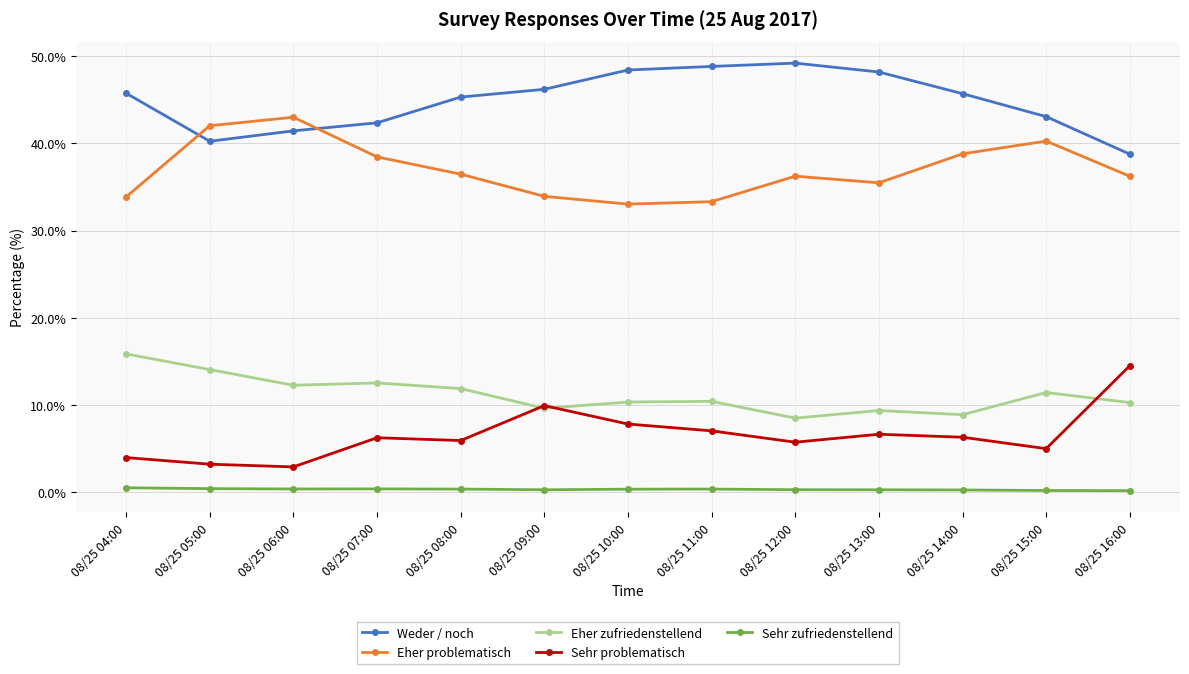

Is the value of Eher problematisch at 08/25 13:00 greater than the value of Sehr problematisch at 08/25 16:00?

Yes